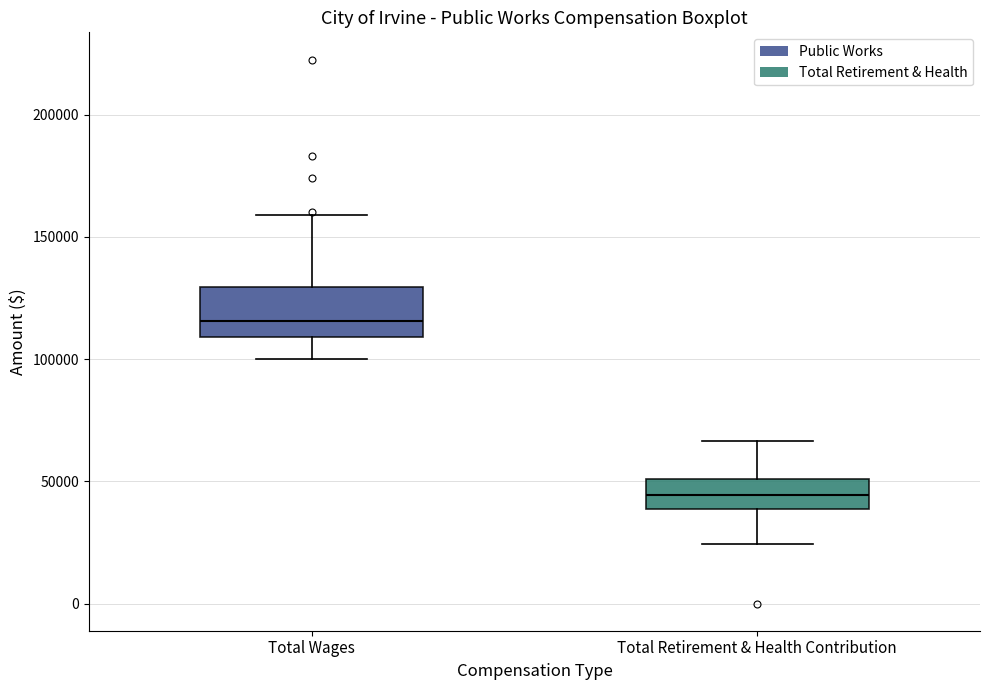

Which box has the highest median line?

Total Wages